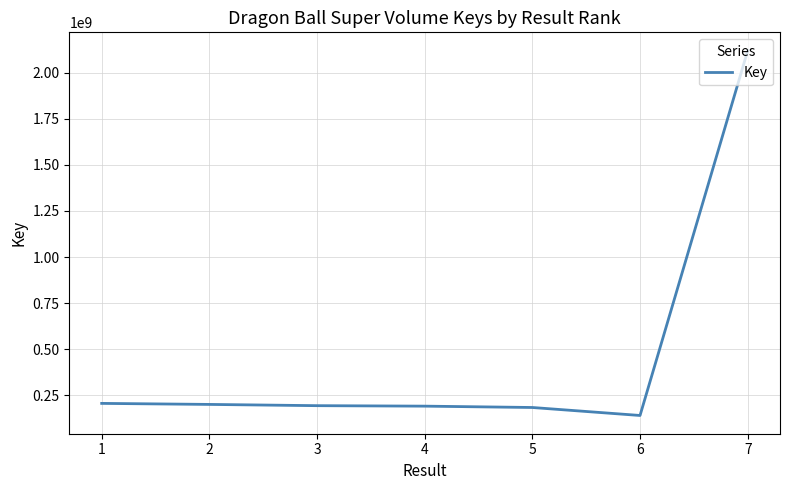

What is the average value?

462345168